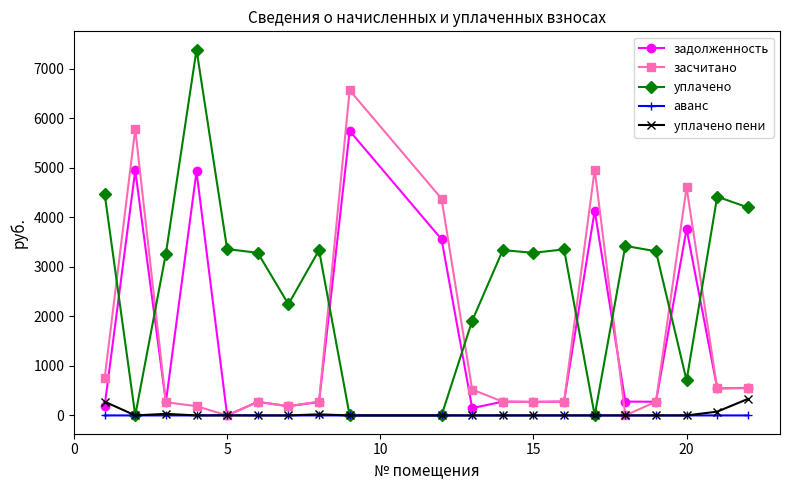

True or false: задолженность has more than 2 points higher than both neighbors.

True